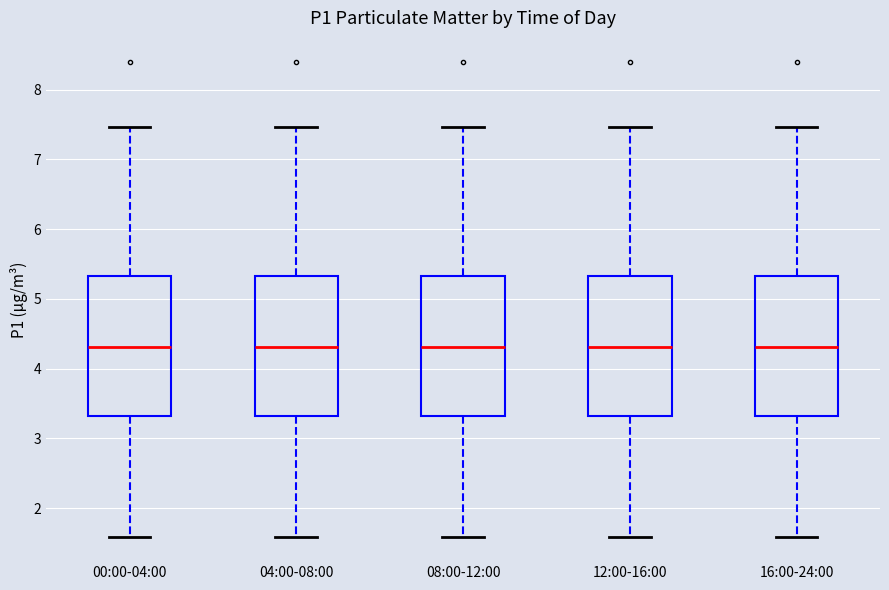

Reading left to right, read every box against the y-axis: the position of its median line, the range the box covers, and the ends of its whiskers. The values are not printed on the chart, so give them approximately, as read against the axis.

00:00-04:00: median 4.3, box 3.3 to 5.3, whiskers 1.6 to 7.5
04:00-08:00: median 4.3, box 3.3 to 5.3, whiskers 1.6 to 7.5
08:00-12:00: median 4.3, box 3.3 to 5.3, whiskers 1.6 to 7.5
12:00-16:00: median 4.3, box 3.3 to 5.3, whiskers 1.6 to 7.5
16:00-24:00: median 4.3, box 3.3 to 5.3, whiskers 1.6 to 7.5